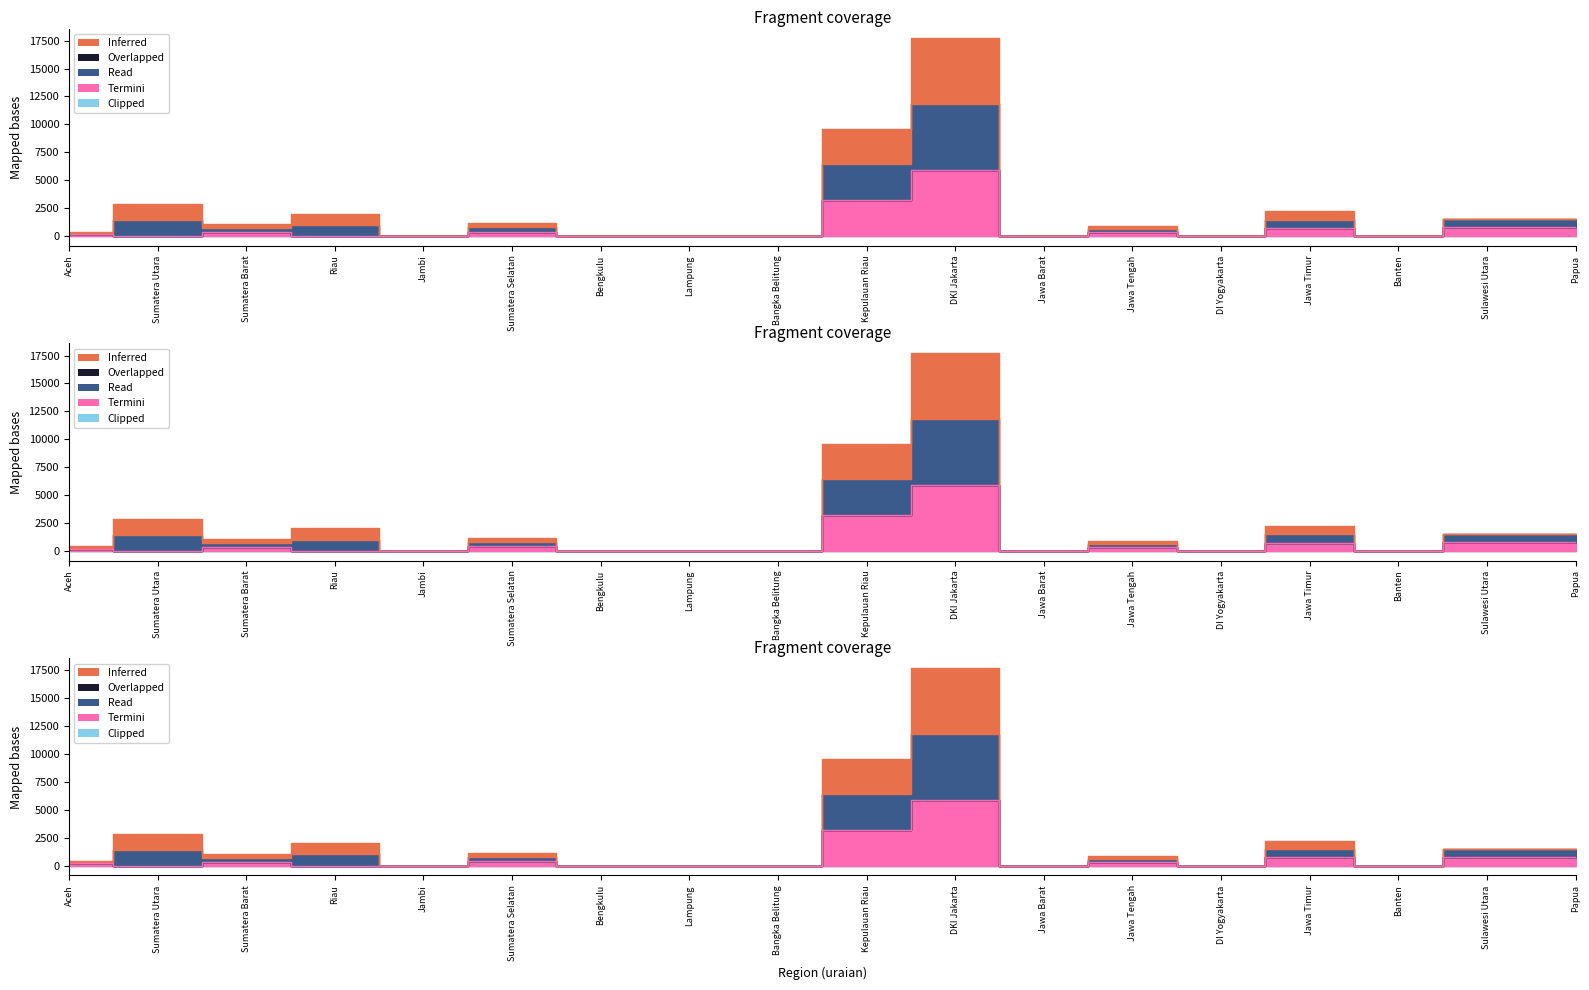

True or false: Inferred and Termini cross at least once.

False